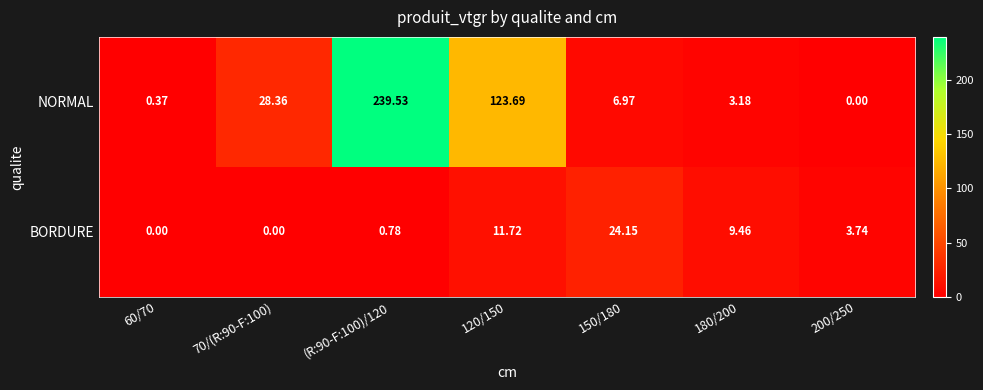

Between (R:90-F:100)/120 and 120/150, which series saw the biggest shift?

NORMAL